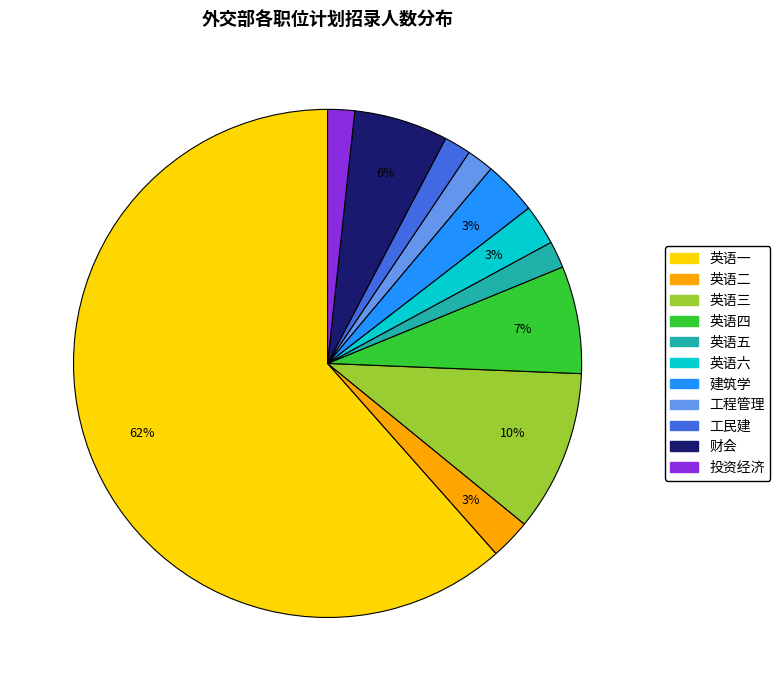

To the nearest percent, what is the difference between the 财会 and 英语三 slice percentages?

4%